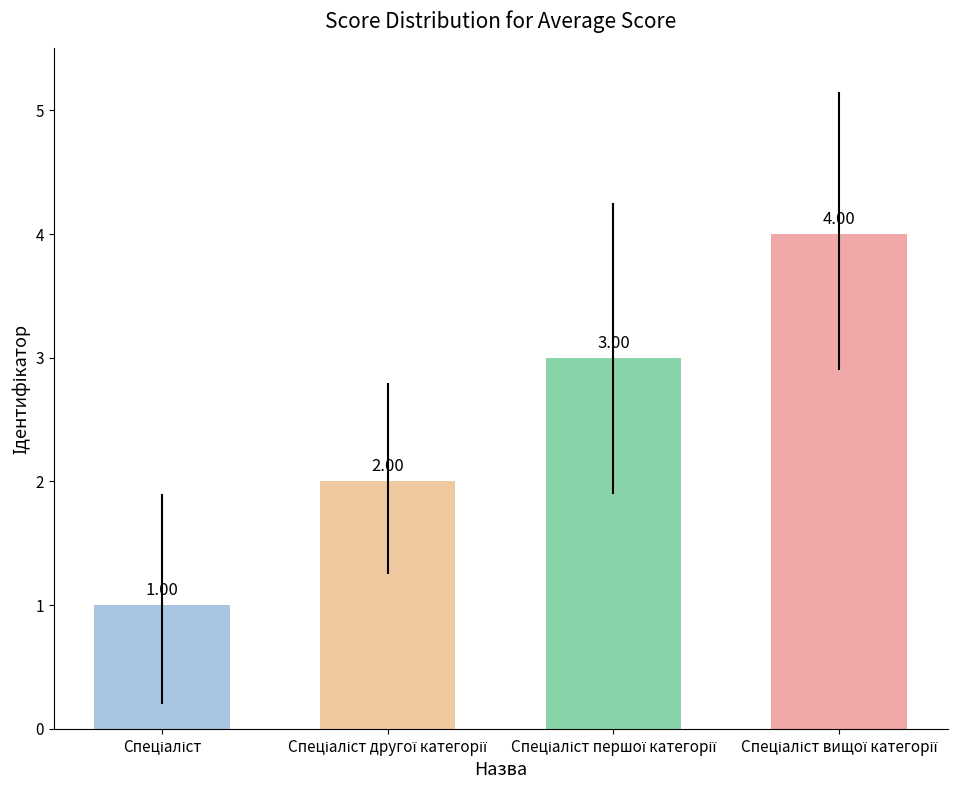

What is the sum of all values?

10